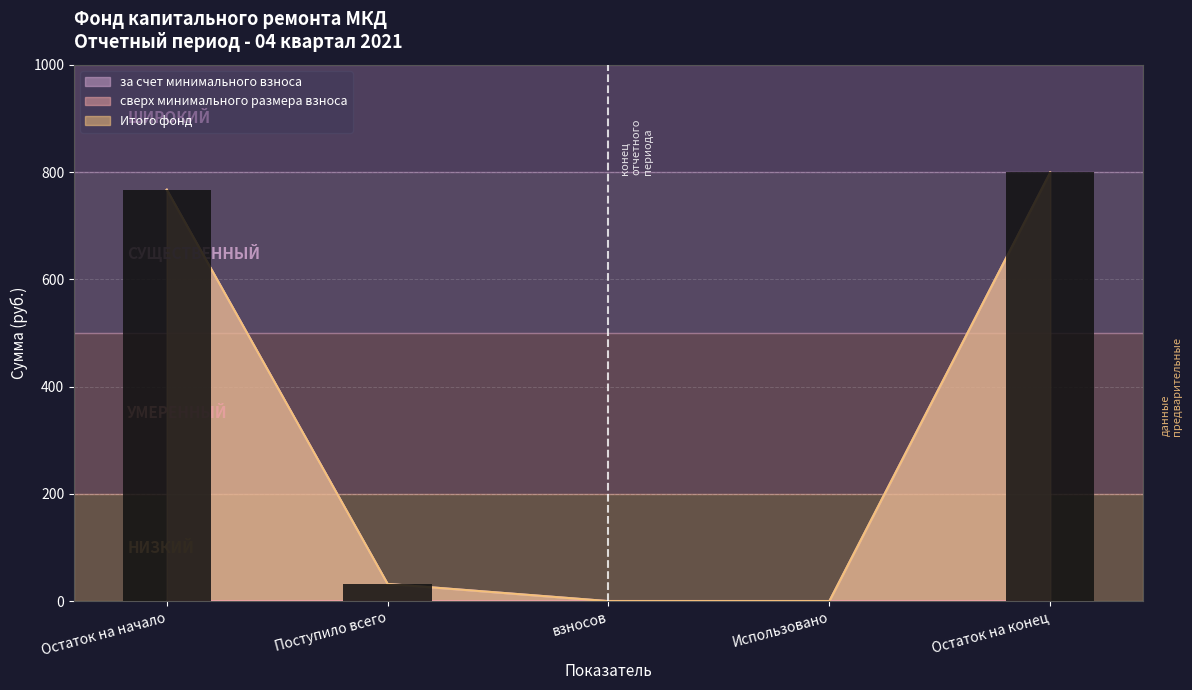

Reading right to left, transcribe all the data shown in this chart.

за счет минимального взноса: 799.3	0.0	0.0	32.1	767.3
Итого фонд: 799.3	0.0	0.0	32.1	767.3